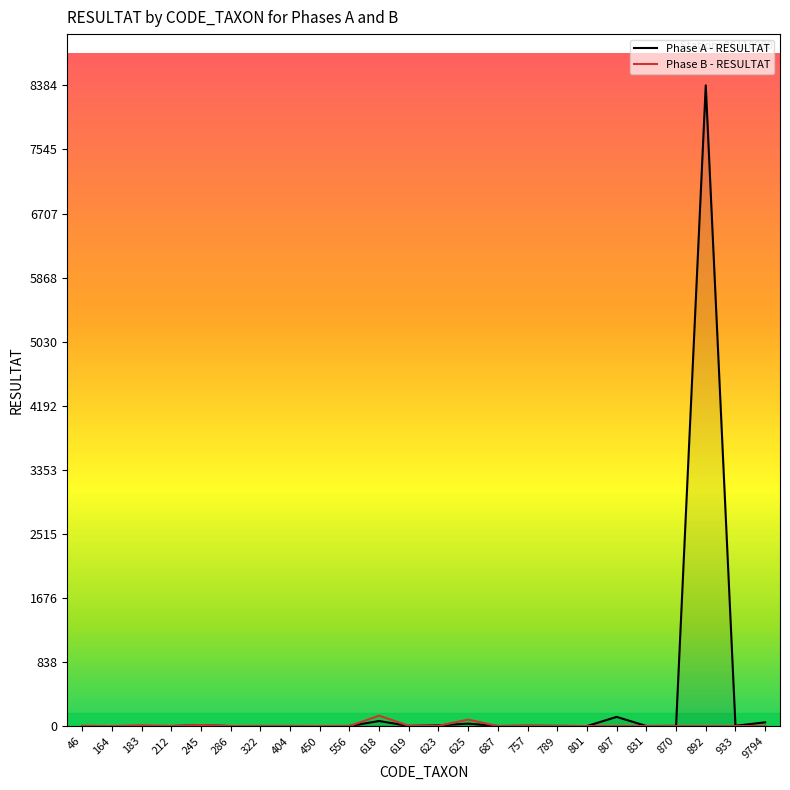

Reading left to right, what are all the values shown in this chart?

Phase A - RESULTAT: 46=0	164=0	183=0	212=0	245=11	286=0	322=1	404=1	450=0	556=1	618=66	619=2	623=10	625=32	687=1	757=3	789=2	801=0	807=120	831=1	870=2	892=8384	933=4	9794=49
Phase B - RESULTAT: 46=4	164=0	183=10	212=2	245=14	286=1	322=0	404=0	450=1	556=0	618=136	619=4	623=4	625=84	687=0	757=5	789=0	801=0	807=0	831=0	870=0	892=0	933=0	9794=0